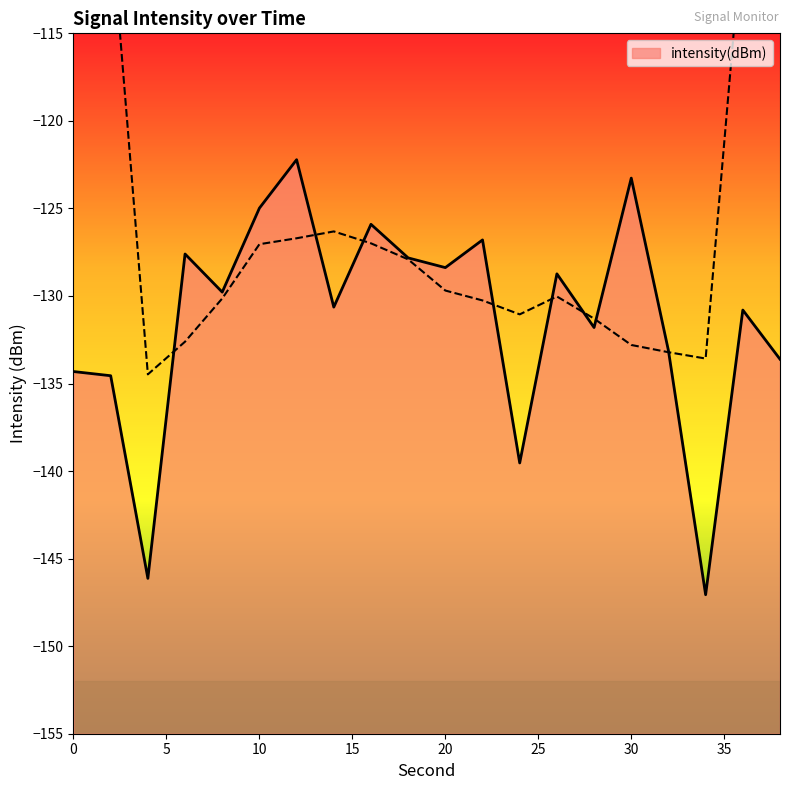

What is the greatest value displayed?

-122.2